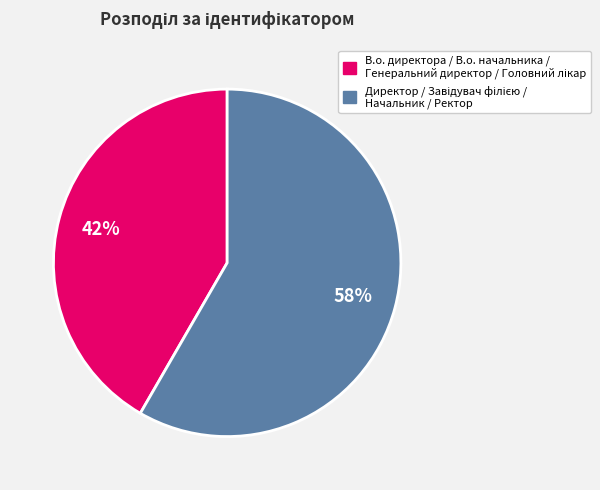

Does any single category account for the majority?

Yes